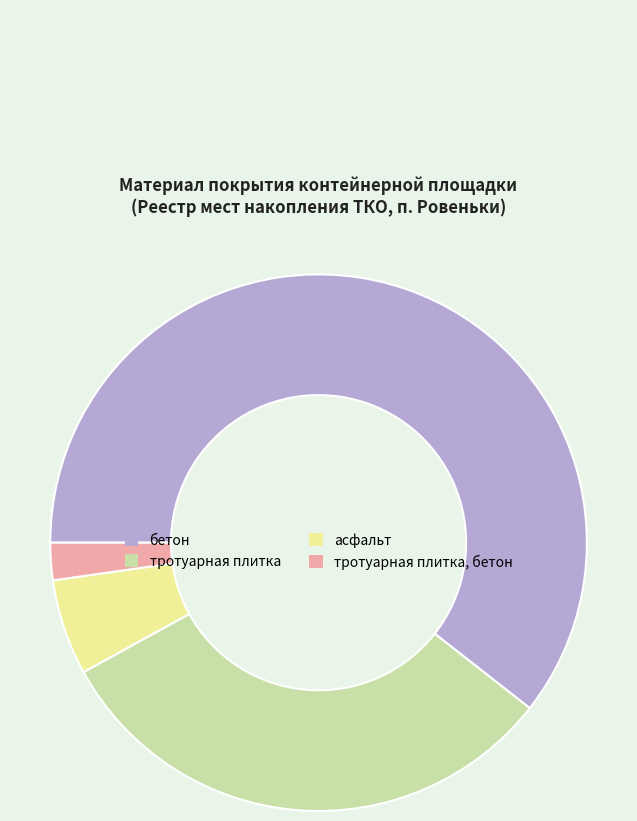

Does any single category account for the majority?

Yes